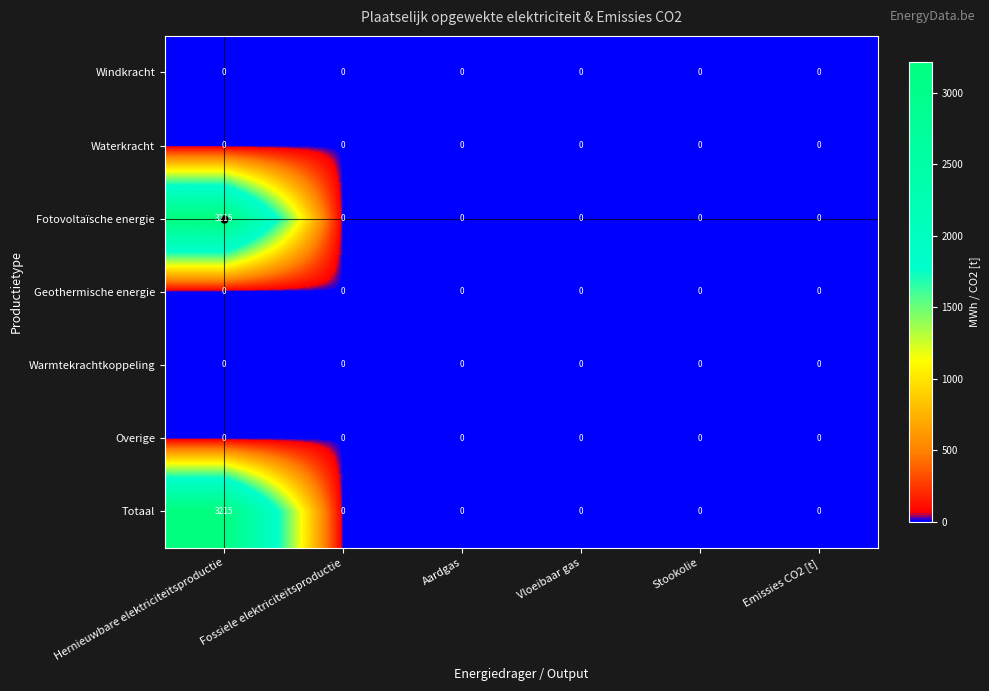

At which category is the sum across all series the highest?

Hernieuwbare elektriciteitsproductie